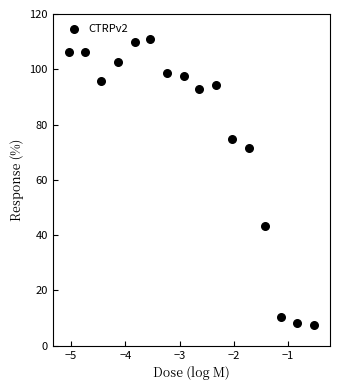

What is the range of Y values (max minus min)?

103.2